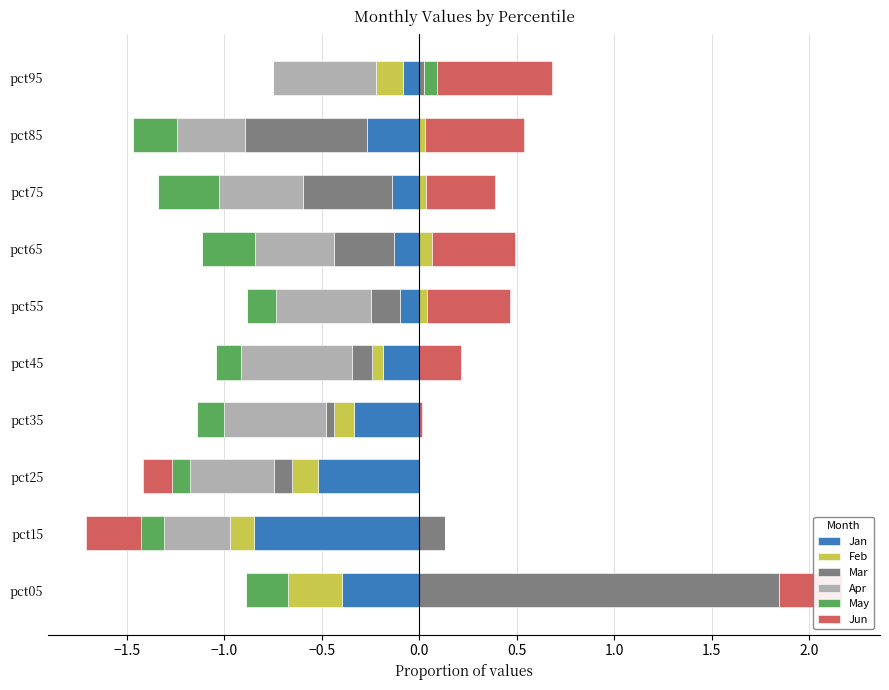

Is the value of Mar at 0.5 greater than the value of Jan at 1.5?

No